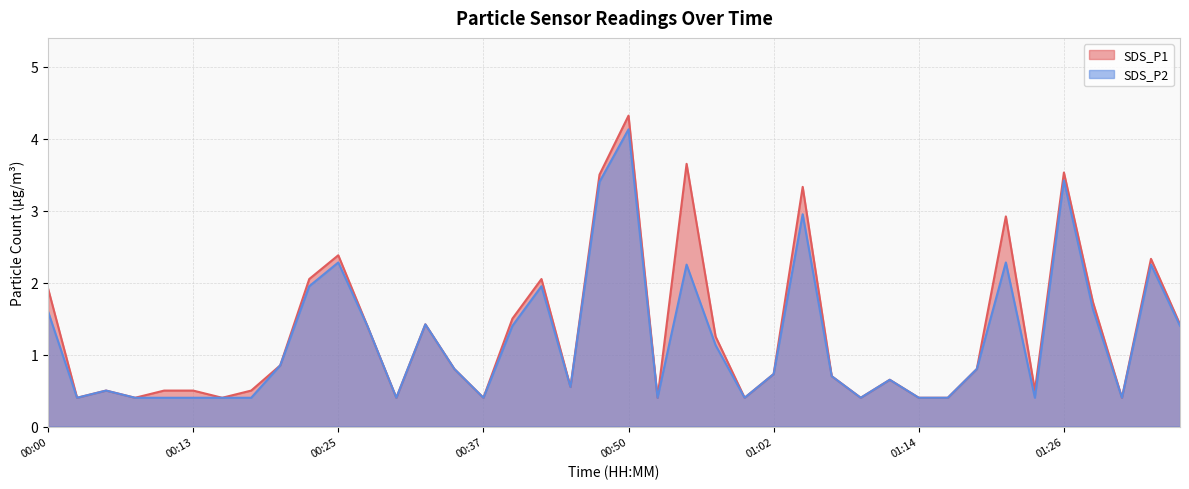

Which series changed the most between 00:03 and 00:30?

SDS_P1